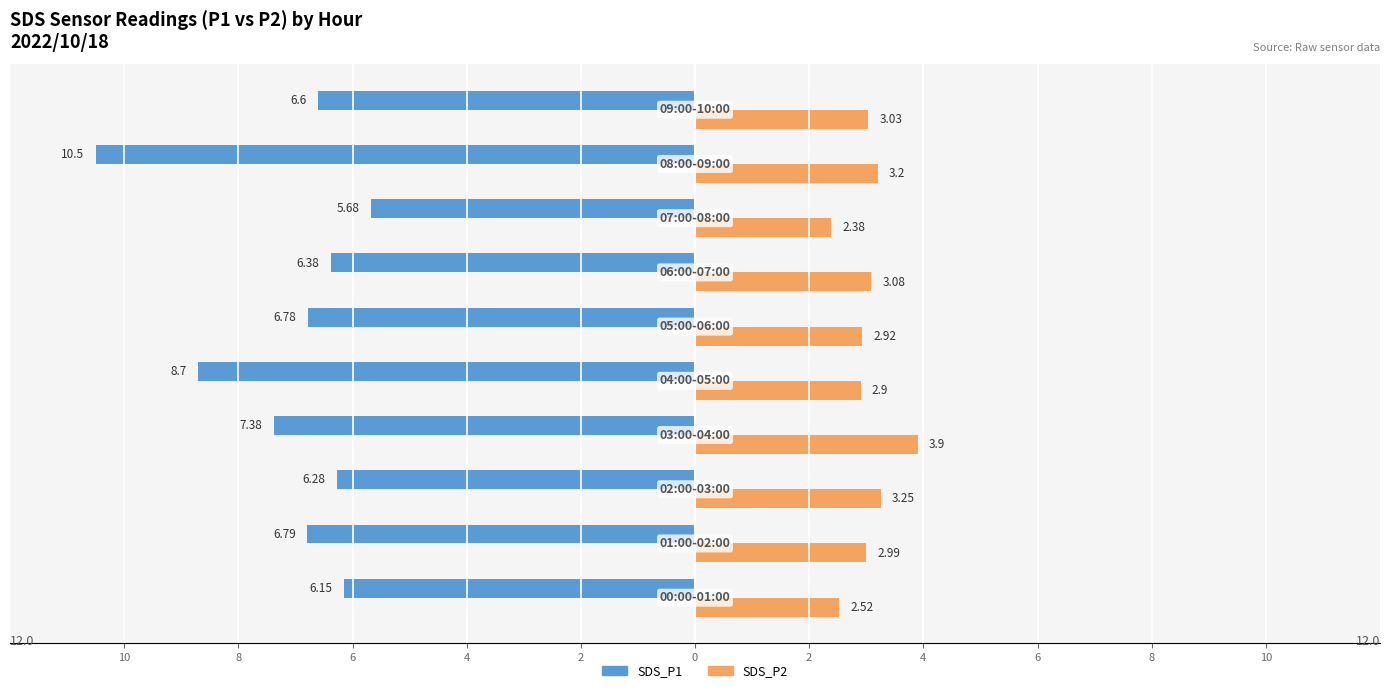

What are all the series names shown in the legend?

SDS_P1, SDS_P2